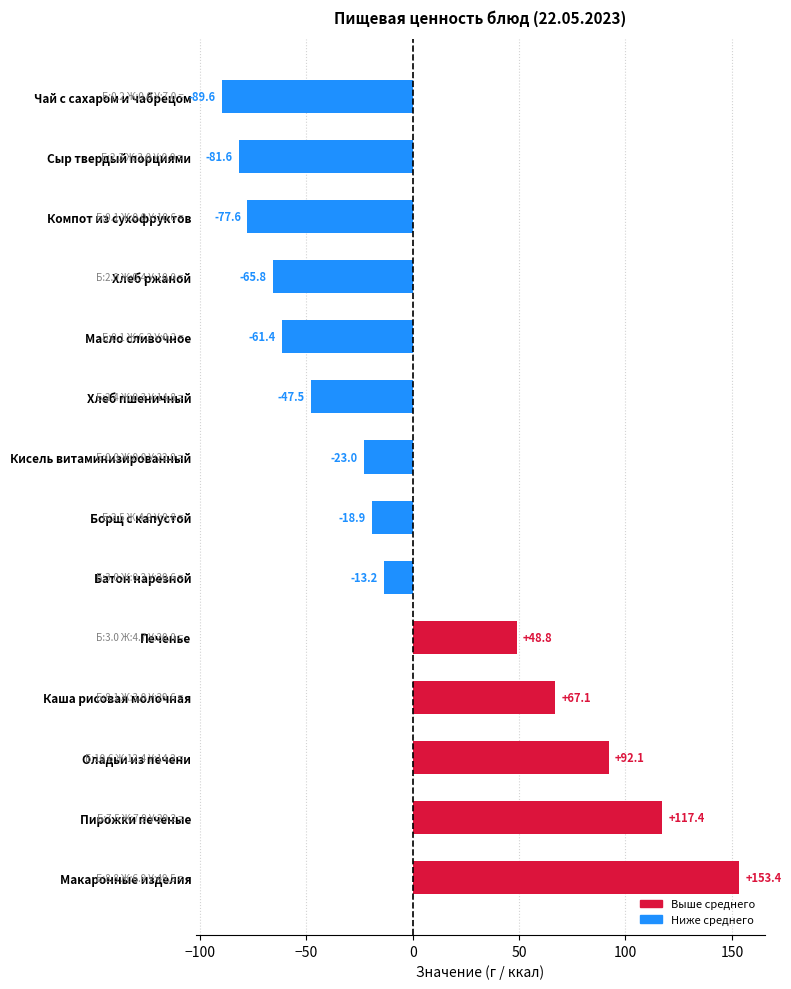

What is the minimum value shown in the chart?

-89.6